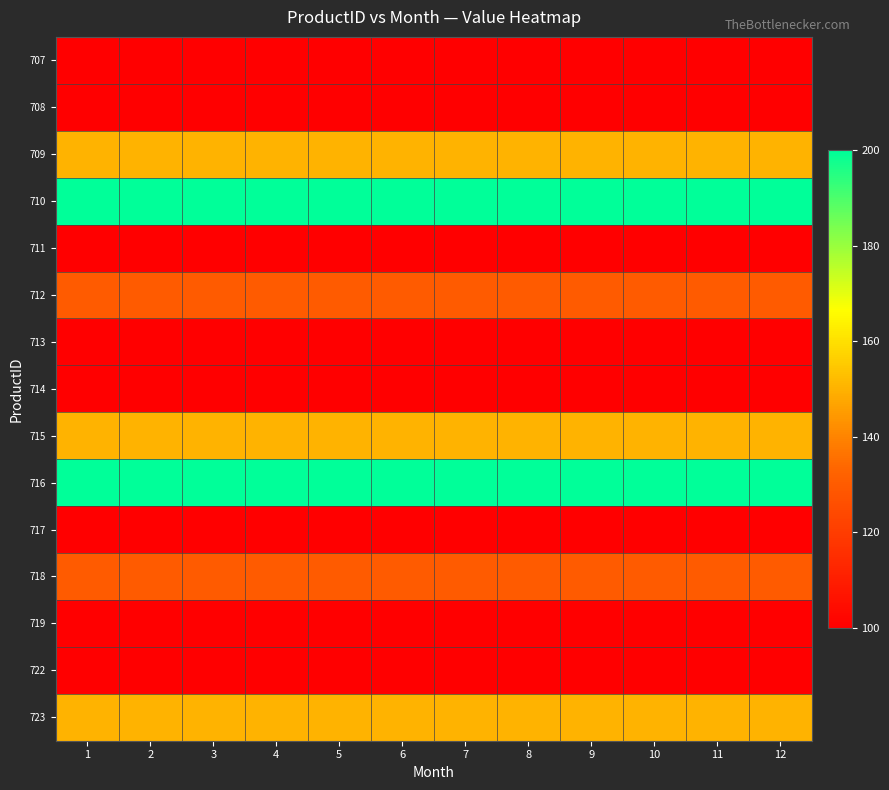

Which label corresponds to the largest value in the chart?

1